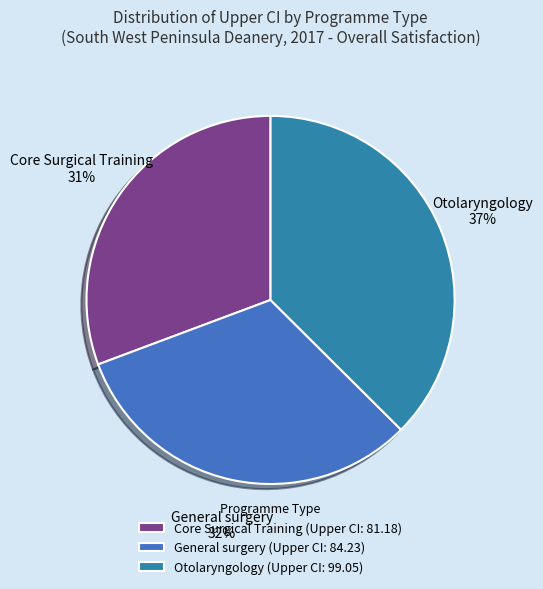

What is the change in value from Core Surgical Training to Otolaryngology?

+17.9